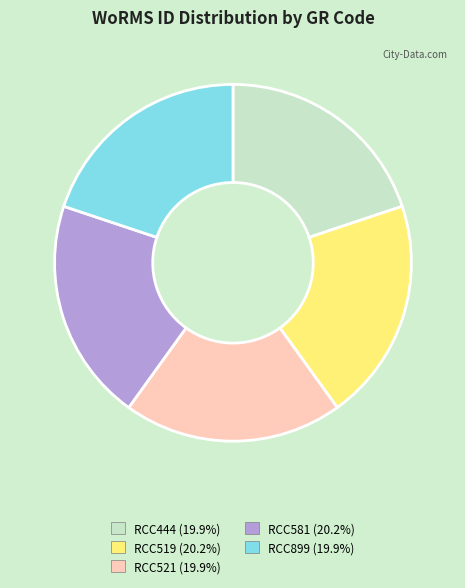

The RCC521 slice represents 6% of the pie. True or false?

False